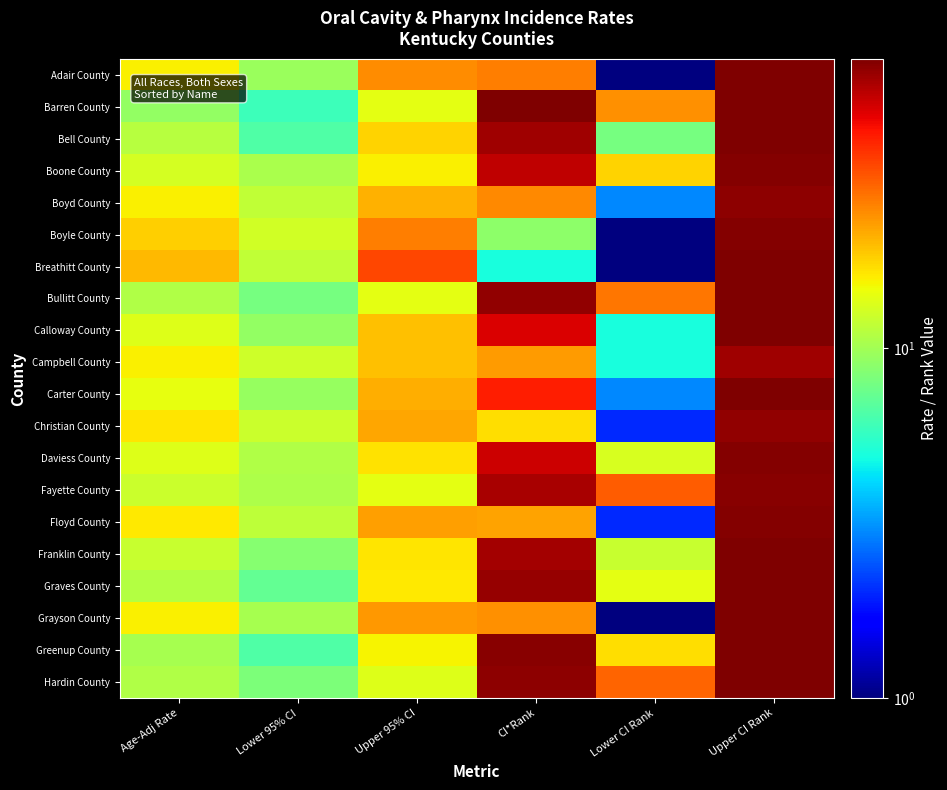

Count the number of data series in this chart.

20